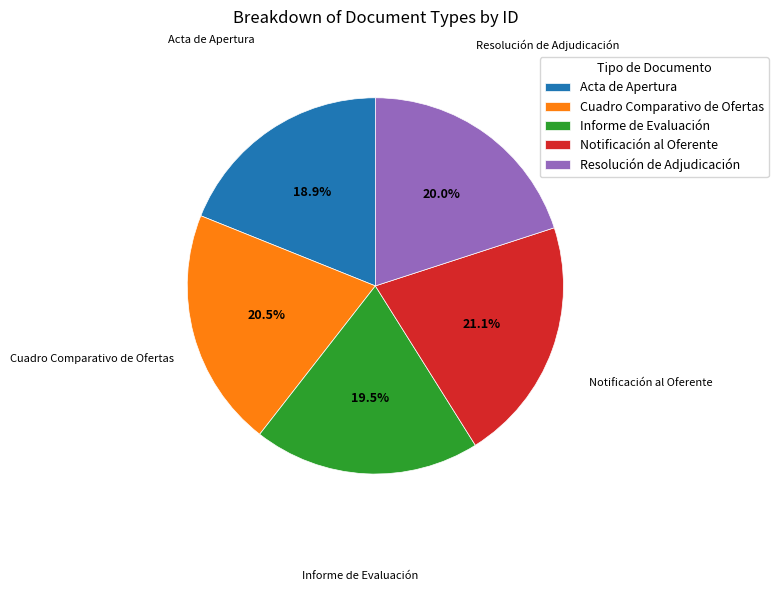

Approximately how many times larger is the value at Informe de Evaluación compared to Resolución de Adjudicación?

1.0